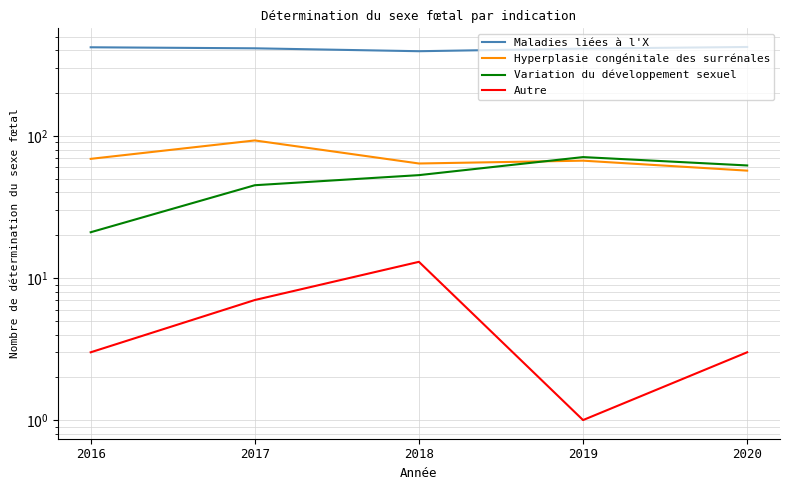

Reading right to left, what are all the values shown in this chart?

Maladies liées à l'X: 423	412	395	414	421
Hyperplasie congénitale des surrénales: 57	67	64	93	69
Variation du développement sexuel: 62	71	53	45	21
Autre: 3	1	13	7	3